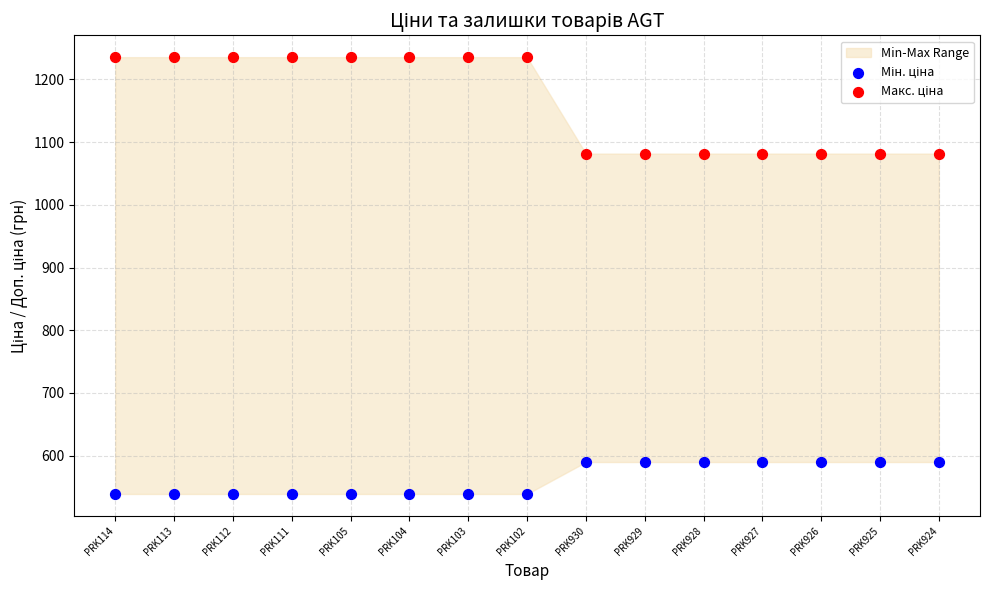

Across all data points, what is the range of Y values (max minus min)?

696.4